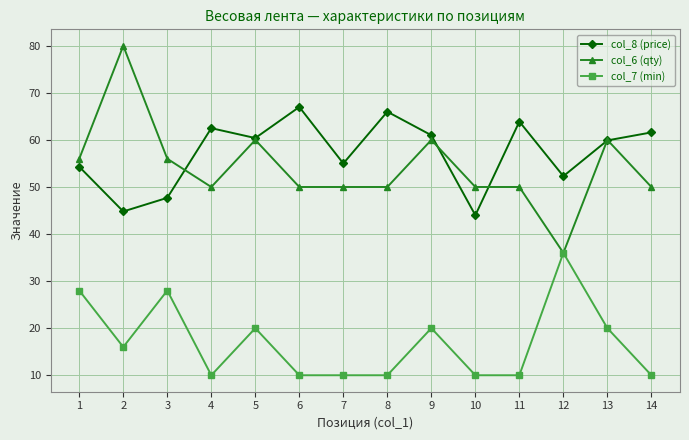

Rank the series at 2 from highest to lowest value.

col_6 (qty), col_8 (price), col_7 (min)